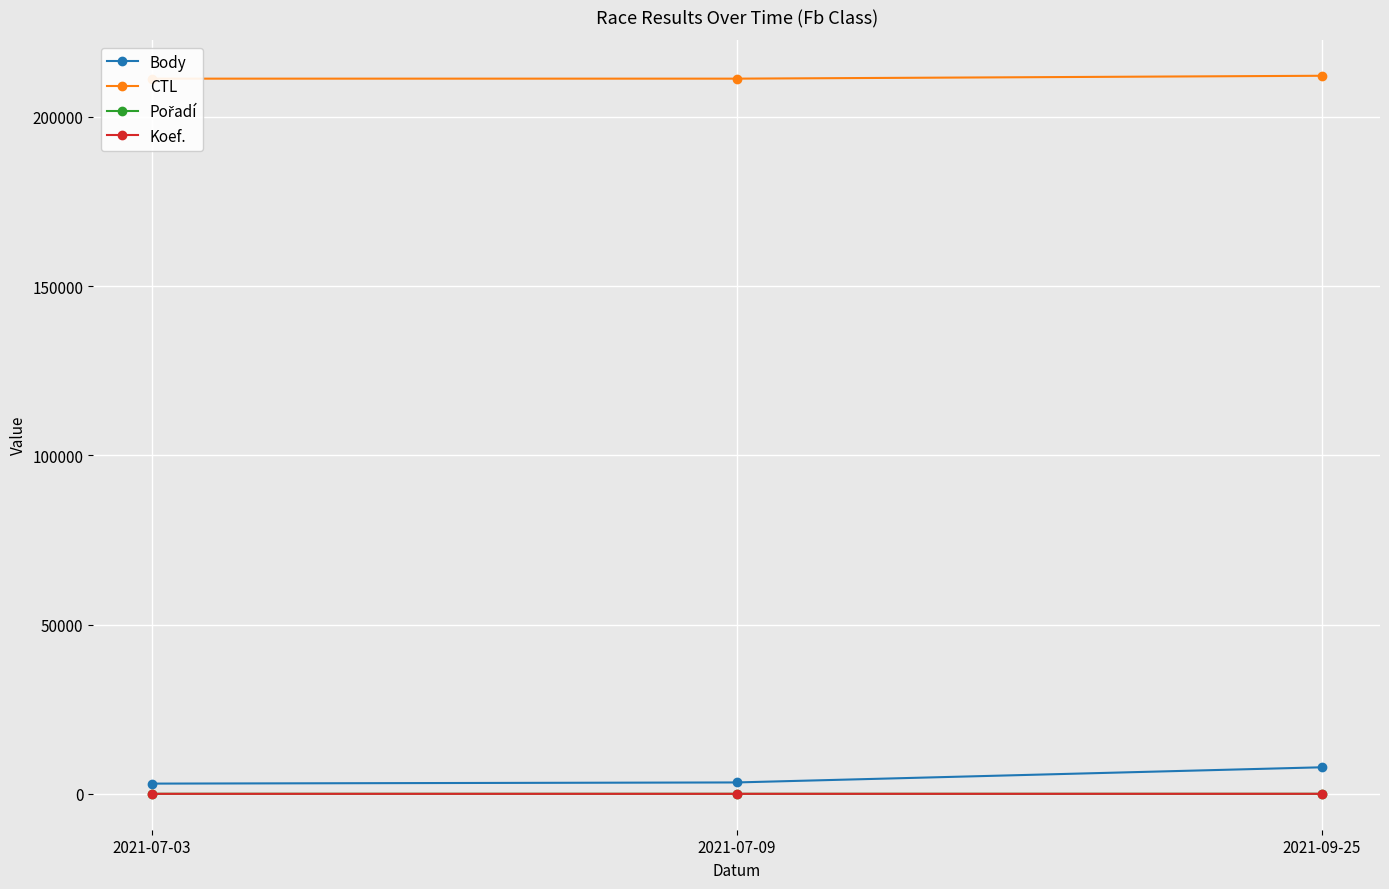

What is the label of the 2nd point from the left?

2021-07-09